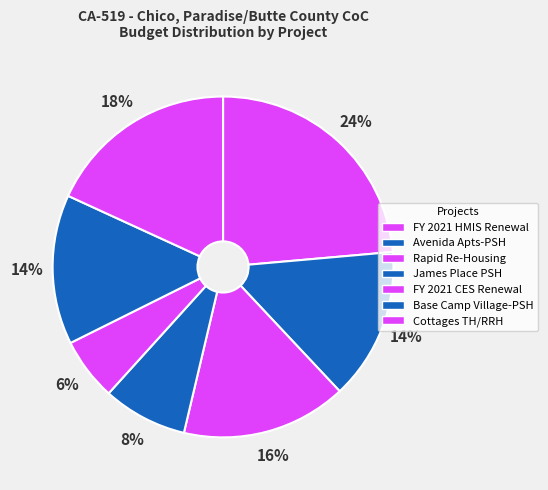

Does any single category account for the majority?

No